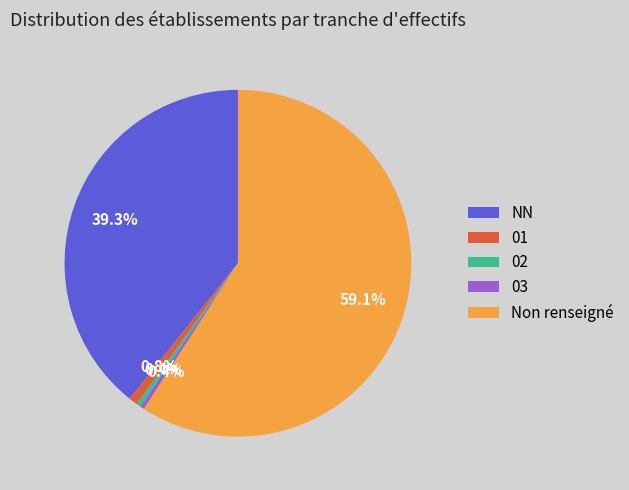

Approximately how many times larger is the value at 03 compared to 01?

0.5